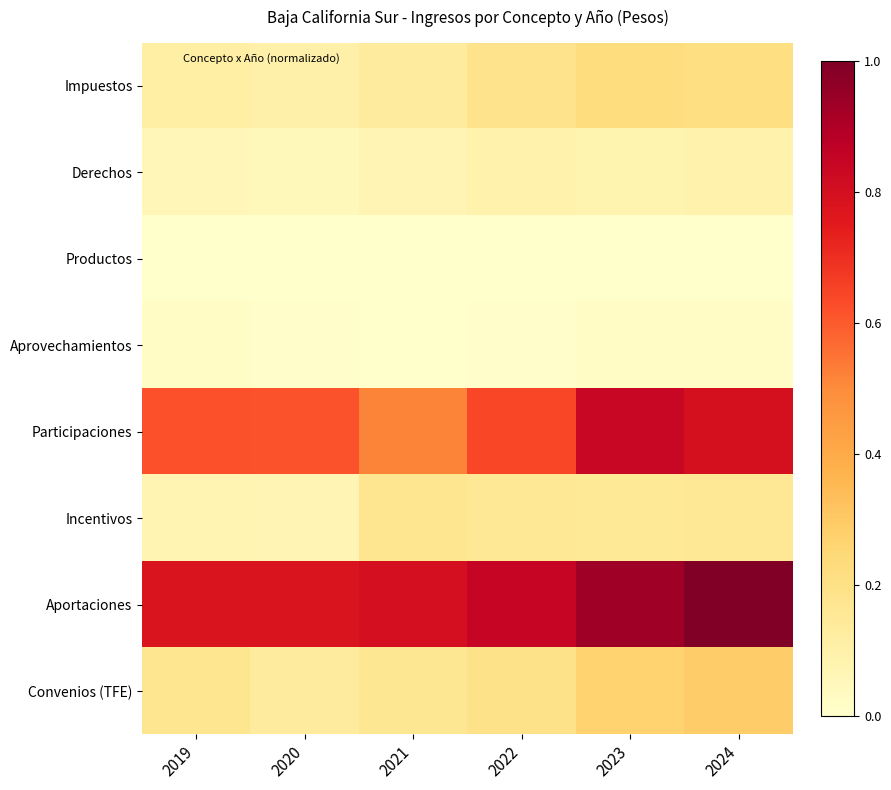

Reading left to right, extract all data points from this chart.

Impuestos: 2019=0.1	2020=0.1	2021=0.1	2022=0.2	2023=0.2	2024=0.2
Derechos: 2019=0.1	2020=0.0	2021=0.1	2022=0.1	2023=0.1	2024=0.1
Productos: 2019=0.0	2020=0.0	2021=0.0	2022=0.0	2023=0.0	2024=0.0
Aprovechamientos: 2019=0.0	2020=0.0	2021=0.0	2022=0.0	2023=0.0	2024=0.0
Participaciones: 2019=0.6	2020=0.6	2021=0.5	2022=0.6	2023=0.8	2024=0.8
Incentivos: 2019=0.1	2020=0.1	2021=0.2	2022=0.2	2023=0.2	2024=0.2
Aportaciones: 2019=0.8	2020=0.8	2021=0.8	2022=0.8	2023=0.9	2024=1.0
Convenios (TFE): 2019=0.2	2020=0.1	2021=0.2	2022=0.2	2023=0.3	2024=0.3